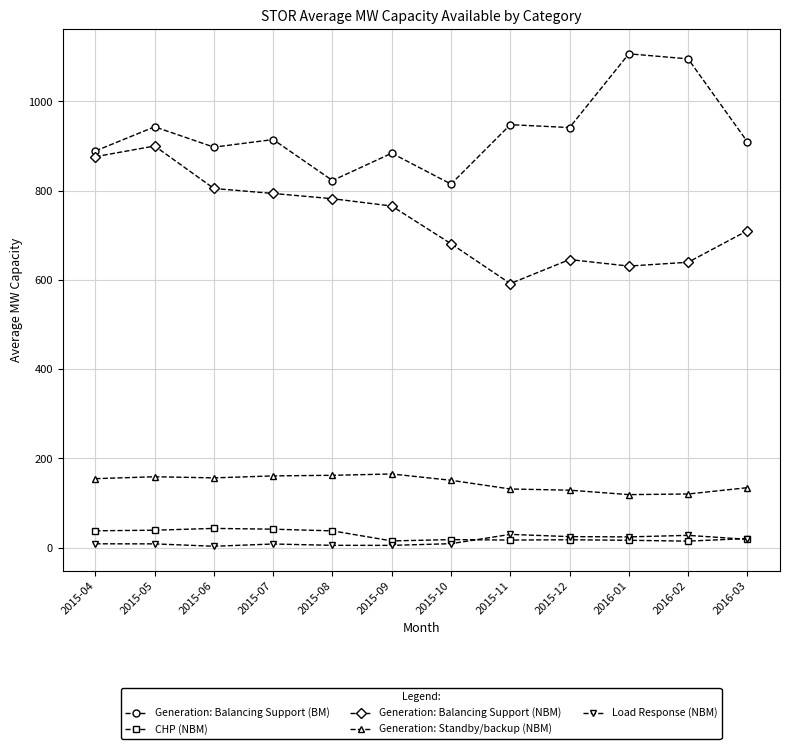

What are all the series names shown in the legend?

Generation: Balancing Support (BM), CHP (NBM), Generation: Balancing Support (NBM), Generation: Standby/backup (NBM), Load Response (NBM)